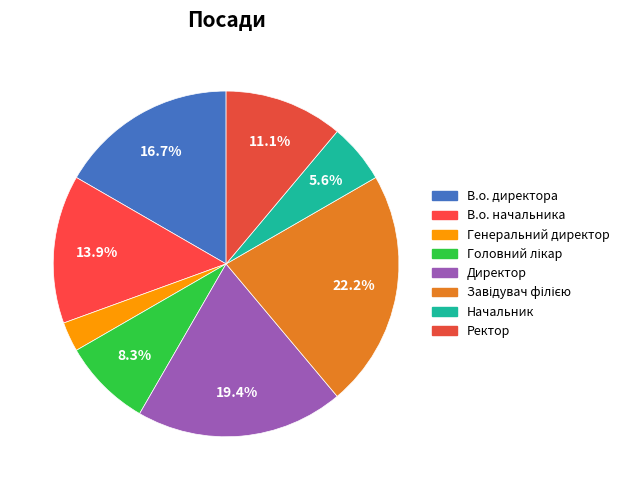

Does Начальник account for over 50% of the chart?

No